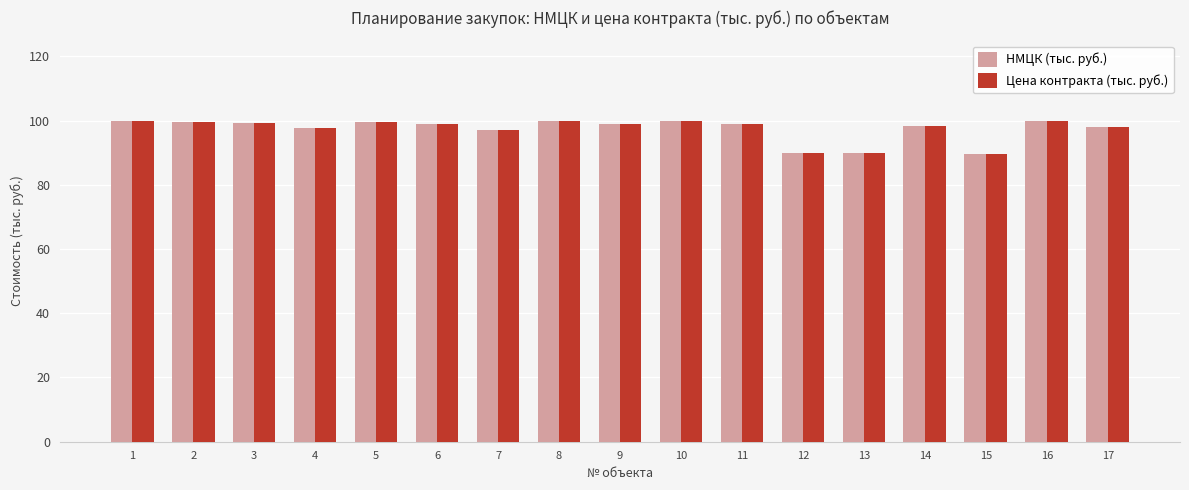

The value of НМЦК (тыс. руб.) at 9 is 98.9. True or false?

True